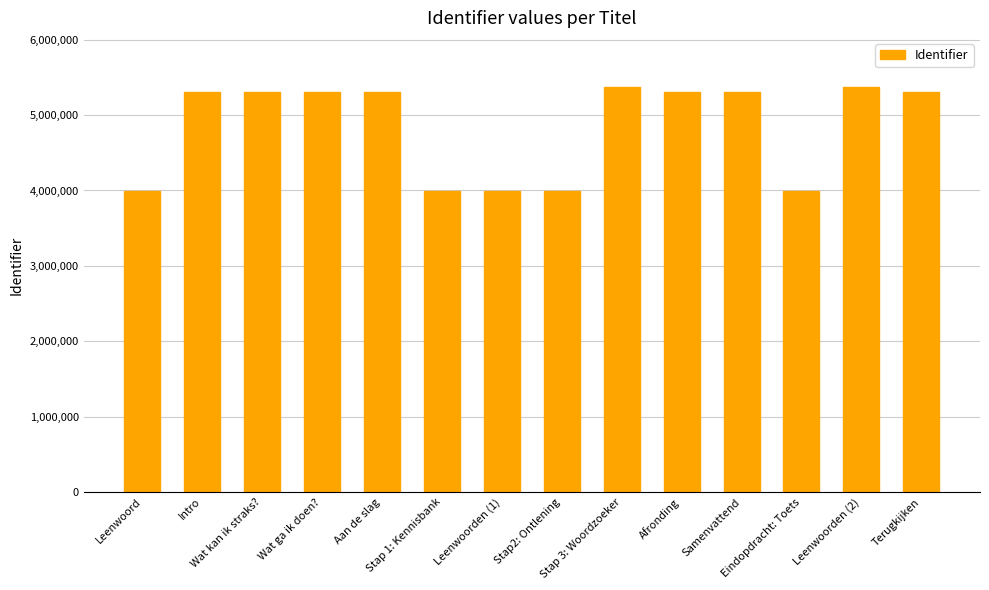

What is the minimum value shown in the chart?

3989338